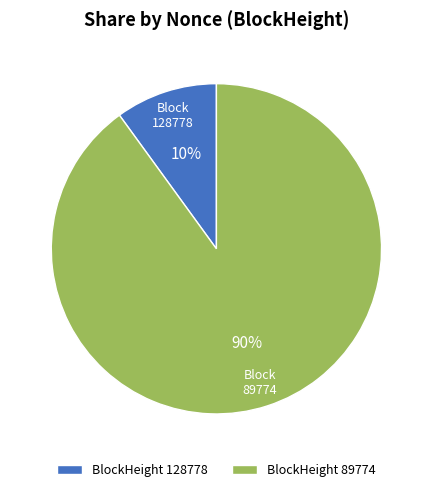

Does any single category account for the majority?

Yes